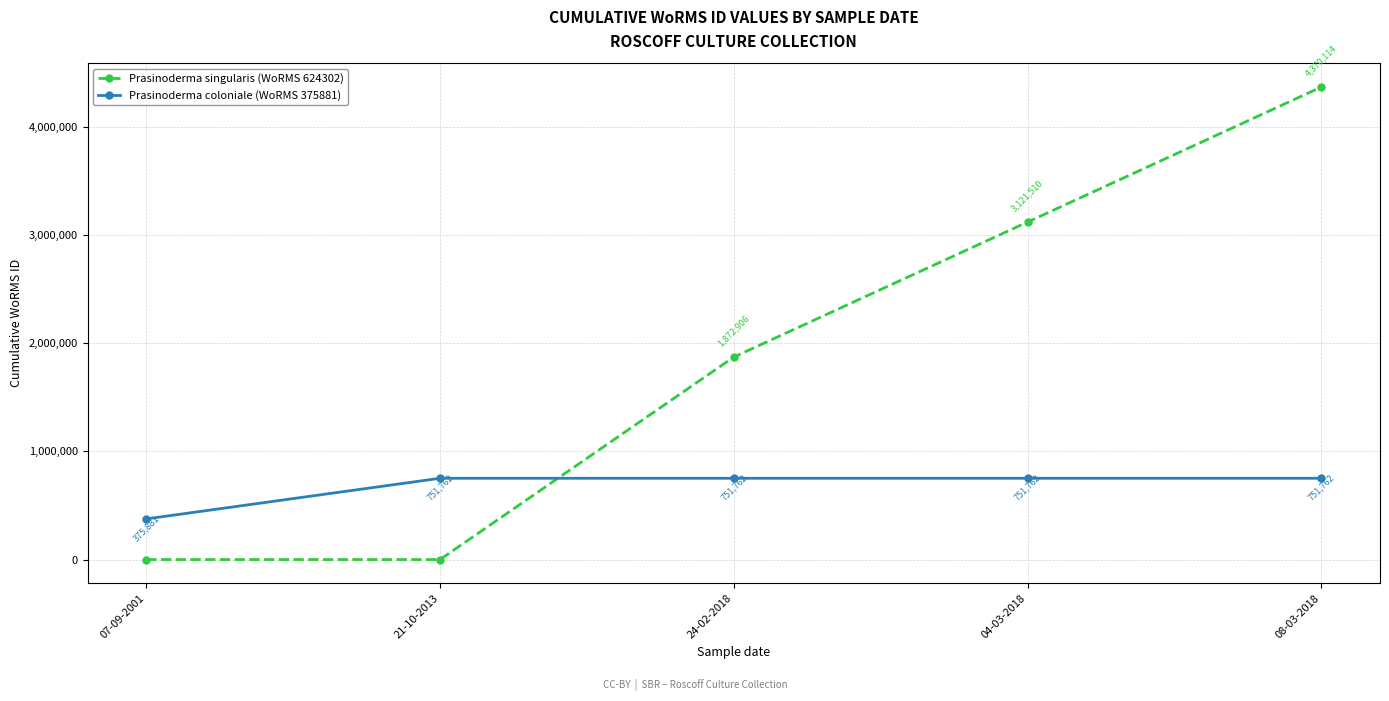

At how many categories does at least one series exceed 2063083?

2